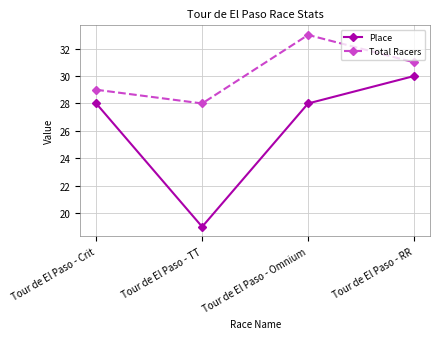

True or false: Total Racers and Place cross at least once.

False